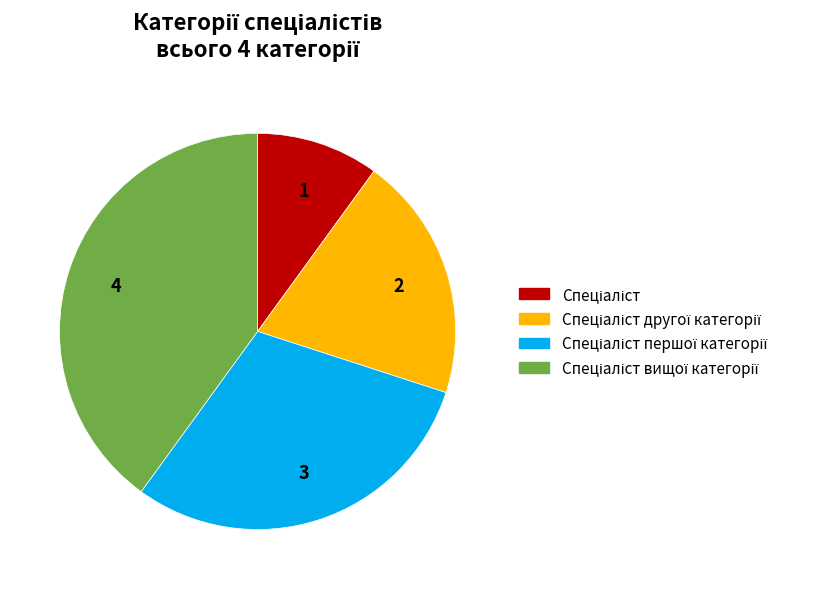

Count the number of slices in the pie.

4